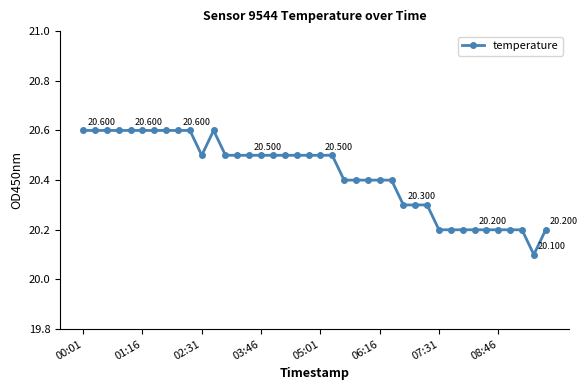

How many lines are shown in the chart?

1